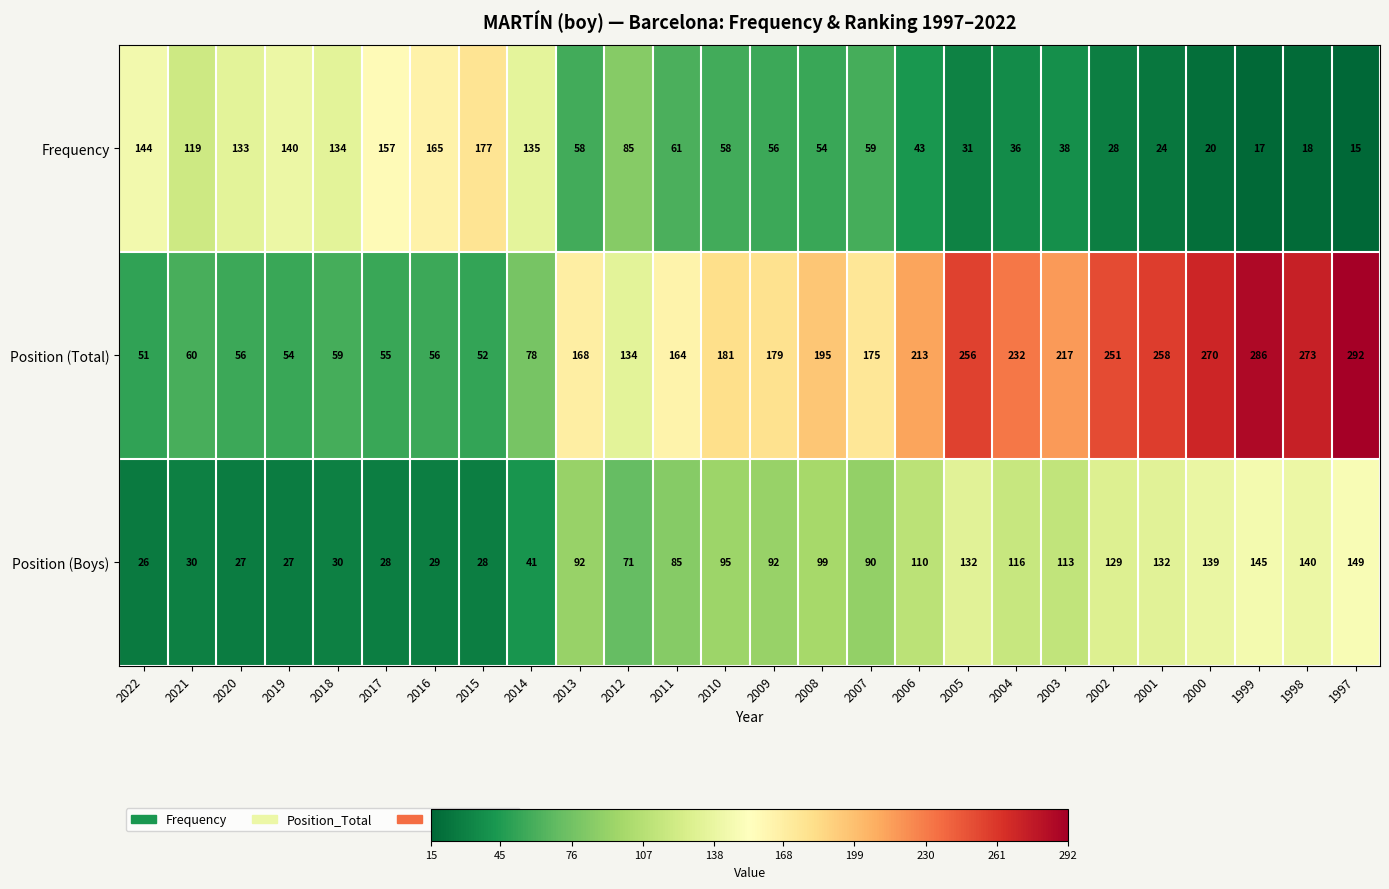

True or false: Position (Boys) has a value of 28 at 2015.

True